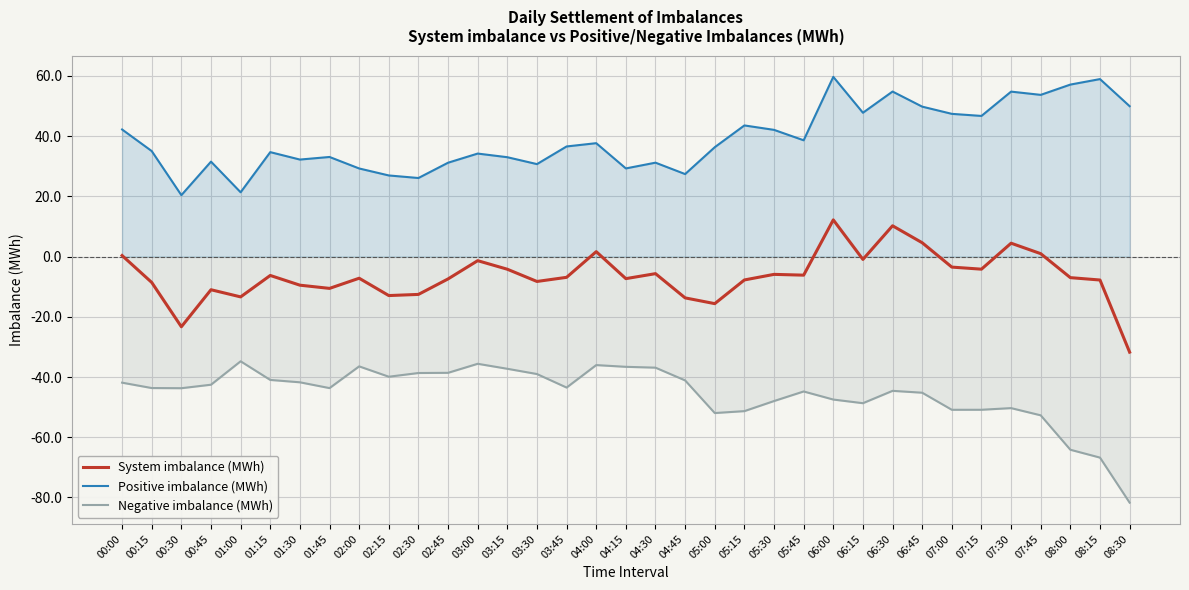

Reading left to right, extract all data points from this chart.

System imbalance (MWh): 00:00=0.4	00:15=-8.6	00:30=-23.3	00:45=-11.0	01:00=-13.4	01:15=-6.3	01:30=-9.5	01:45=-10.6	02:00=-7.2	02:15=-12.9	02:30=-12.6	02:45=-7.4	03:00=-1.4	03:15=-4.2	03:30=-8.3	03:45=-6.9	04:00=1.6	04:15=-7.3	04:30=-5.7	04:45=-13.7	05:00=-15.6	05:15=-7.8	05:30=-5.9	05:45=-6.2	06:00=12.2	06:15=-0.9	06:30=10.2	06:45=4.6	07:00=-3.5	07:15=-4.2	07:30=4.5	07:45=1.0	08:00=-7.0	08:15=-7.8	08:30=-31.7
Positive imbalance (MWh): 00:00=42.2	00:15=35.1	00:30=20.4	00:45=31.5	01:00=21.4	01:15=34.7	01:30=32.2	01:45=33.1	02:00=29.3	02:15=27.0	02:30=26.1	02:45=31.2	03:00=34.2	03:15=33.0	03:30=30.7	03:45=36.6	04:00=37.7	04:15=29.3	04:30=31.2	04:45=27.4	05:00=36.3	05:15=43.6	05:30=42.1	05:45=38.6	06:00=59.7	06:15=47.8	06:30=54.8	06:45=49.8	07:00=47.4	07:15=46.7	07:30=54.8	07:45=53.7	08:00=57.1	08:15=59.0	08:30=50.0
Negative imbalance (MWh): 00:00=-41.9	00:15=-43.7	00:30=-43.7	00:45=-42.5	01:00=-34.8	01:15=-41.0	01:30=-41.7	01:45=-43.7	02:00=-36.5	02:15=-39.9	02:30=-38.7	02:45=-38.6	03:00=-35.6	03:15=-37.3	03:30=-39.0	03:45=-43.5	04:00=-36.0	04:15=-36.6	04:30=-36.9	04:45=-41.1	05:00=-52.0	05:15=-51.3	05:30=-48.0	05:45=-44.8	06:00=-47.5	06:15=-48.7	06:30=-44.6	06:45=-45.2	07:00=-50.9	07:15=-50.9	07:30=-50.3	07:45=-52.7	08:00=-64.1	08:15=-66.8	08:30=-81.7